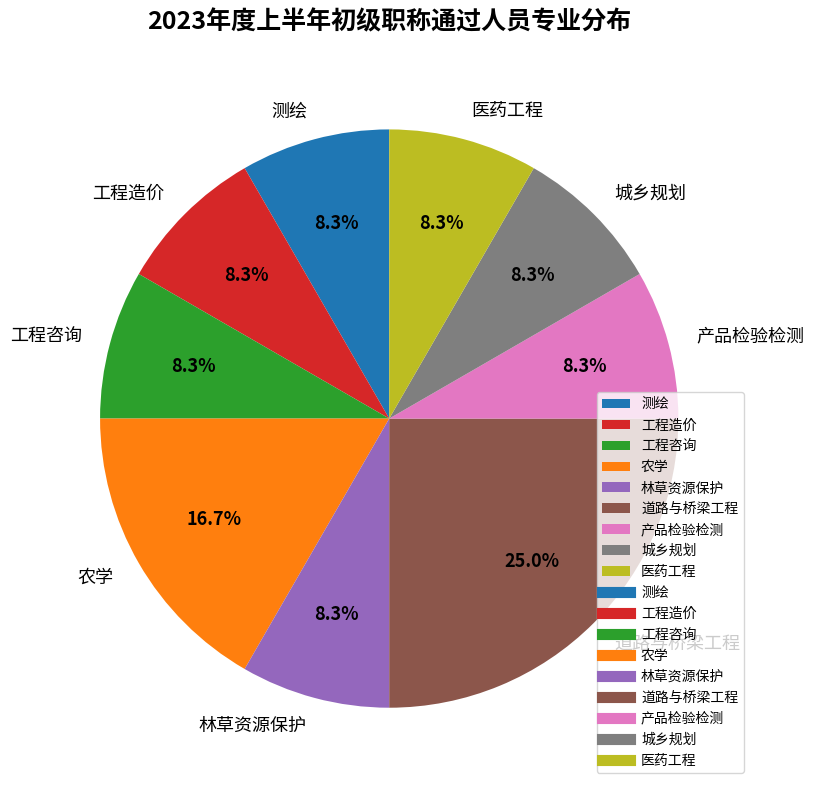

Combined, do 工程造价 and 产品检验检测 account for over 50%?

No